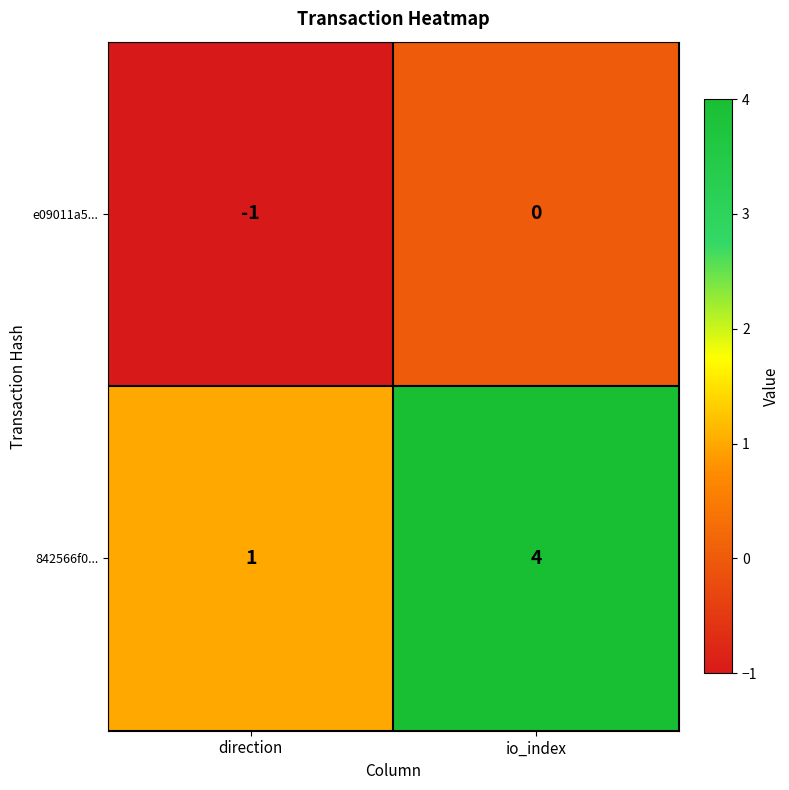

At io_index, list the series in order from smallest to largest.

e09011a5..., 842566f0...